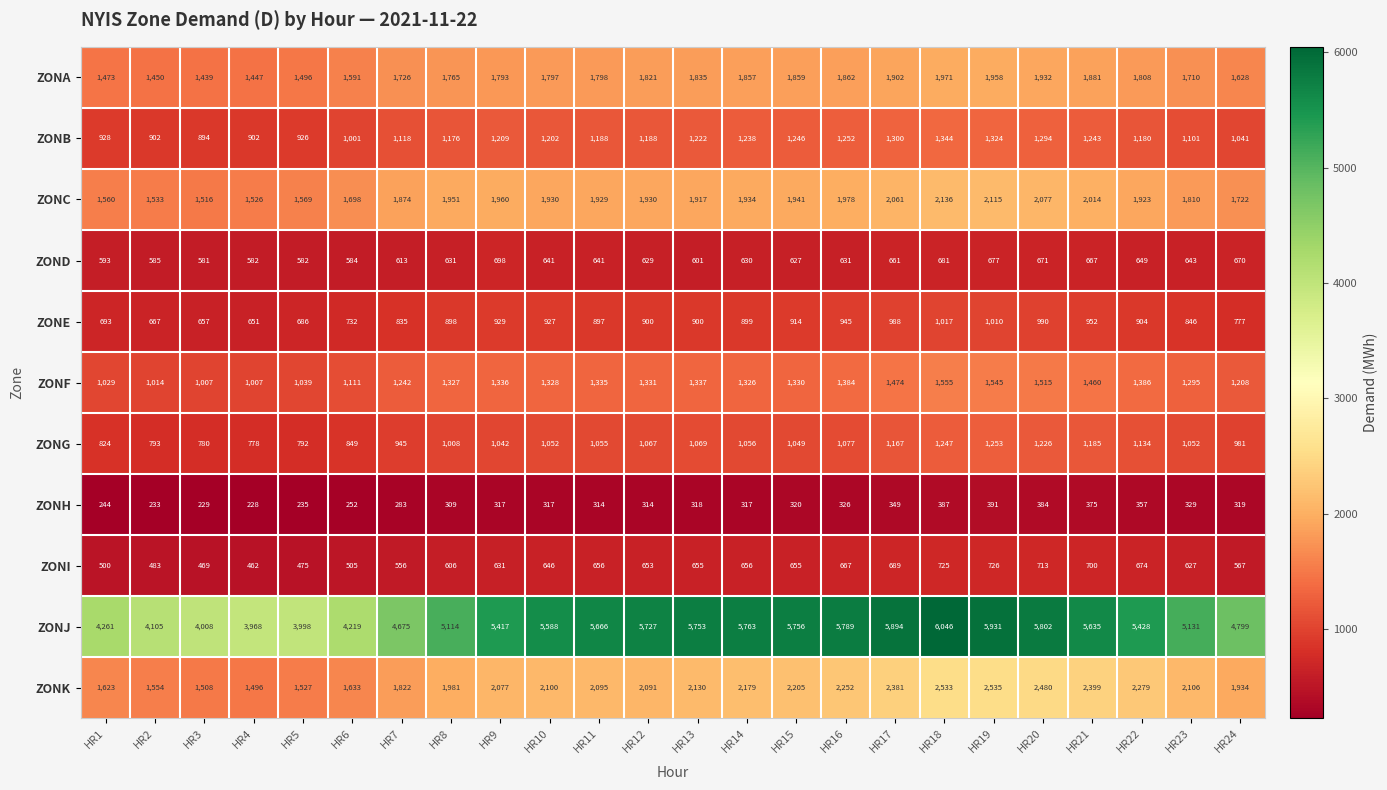

What is the total value across all series at HR19?

19465